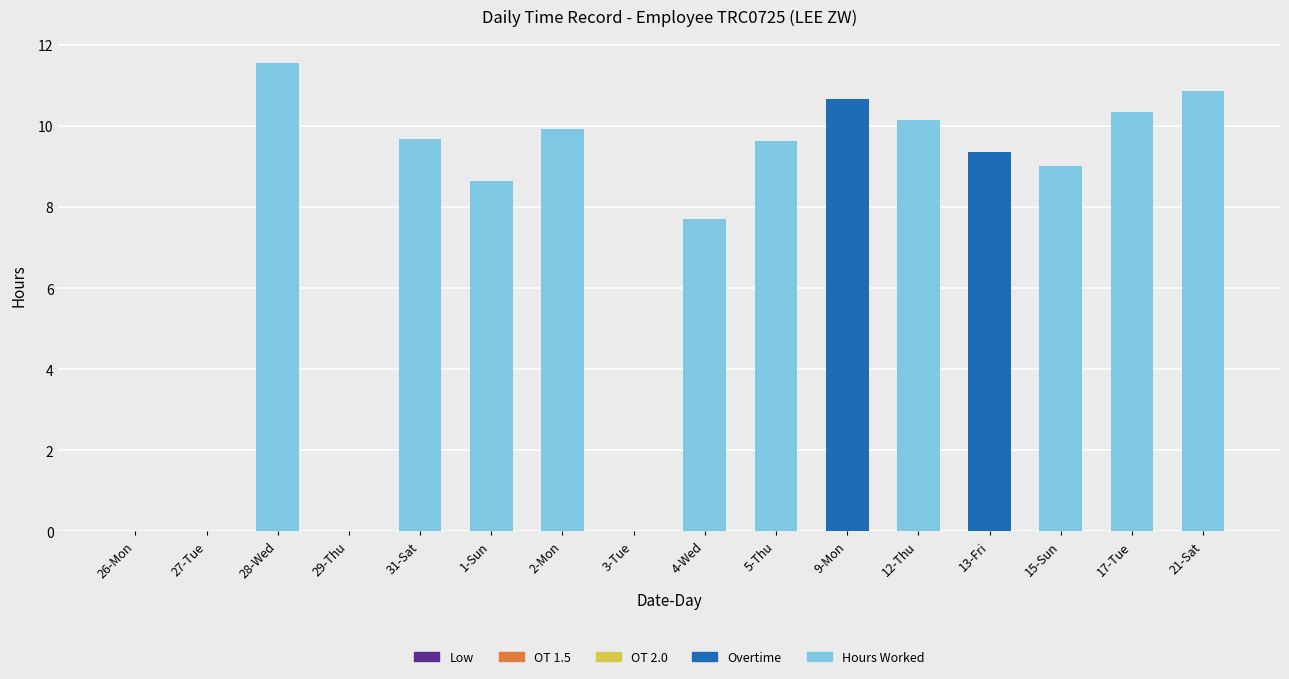

The value of Overtime at 28-Wed is 0.0. True or false?

True